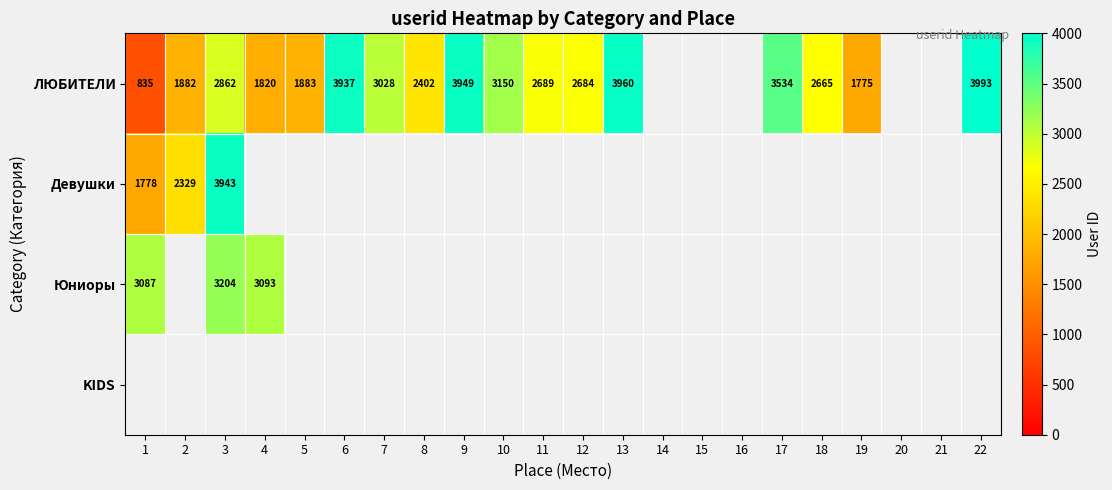

Is it true that ЛЮБИТЕЛИ equals 586 at 5?

False